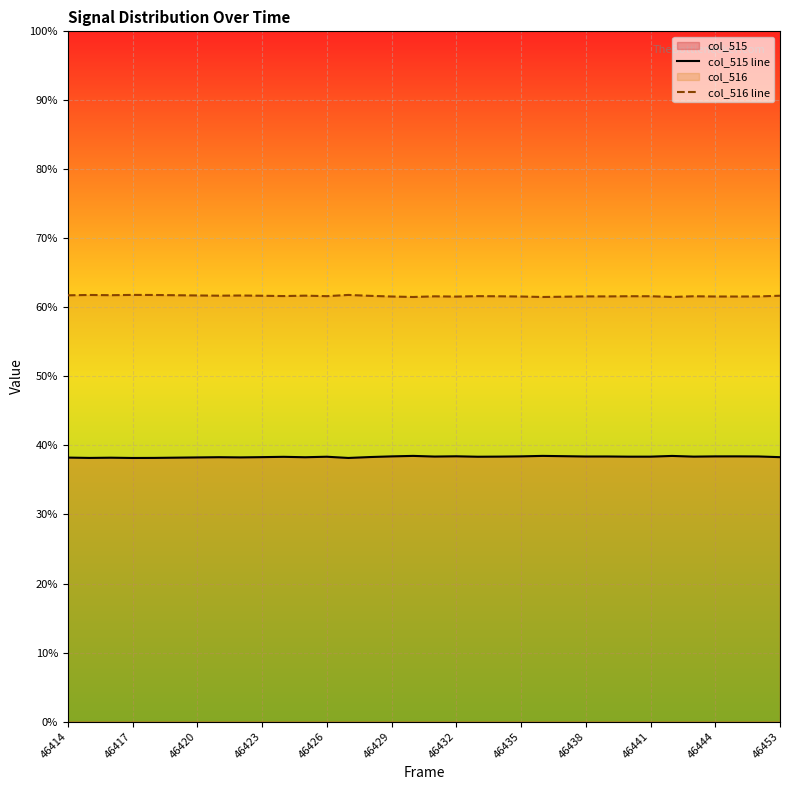

Reading left to right, transcribe all the data shown in this chart.

col_515 line: 38.2	38.2	38.2	38.2	38.2	38.2	38.3	38.3	38.3	38.3	38.4	38.3	38.4	38.2	38.3	38.4	38.5	38.4	38.4	38.4	38.4	38.4	38.5	38.4	38.4	38.4	38.4	38.4	38.5	38.4	38.4	38.4	38.4	38.3
col_516 line: 61.8	61.8	61.8	61.8	61.8	61.8	61.7	61.7	61.7	61.7	61.6	61.7	61.6	61.8	61.7	61.6	61.5	61.6	61.6	61.6	61.6	61.6	61.5	61.6	61.6	61.6	61.6	61.6	61.5	61.6	61.6	61.6	61.6	61.7